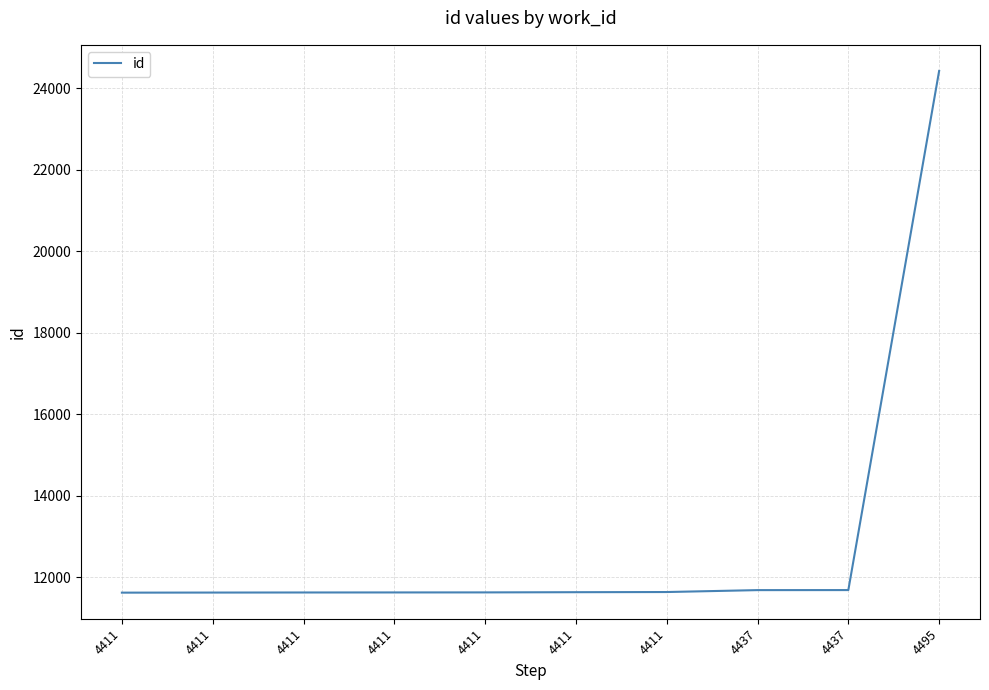

Where is the data nearest to the value 18025?

4437